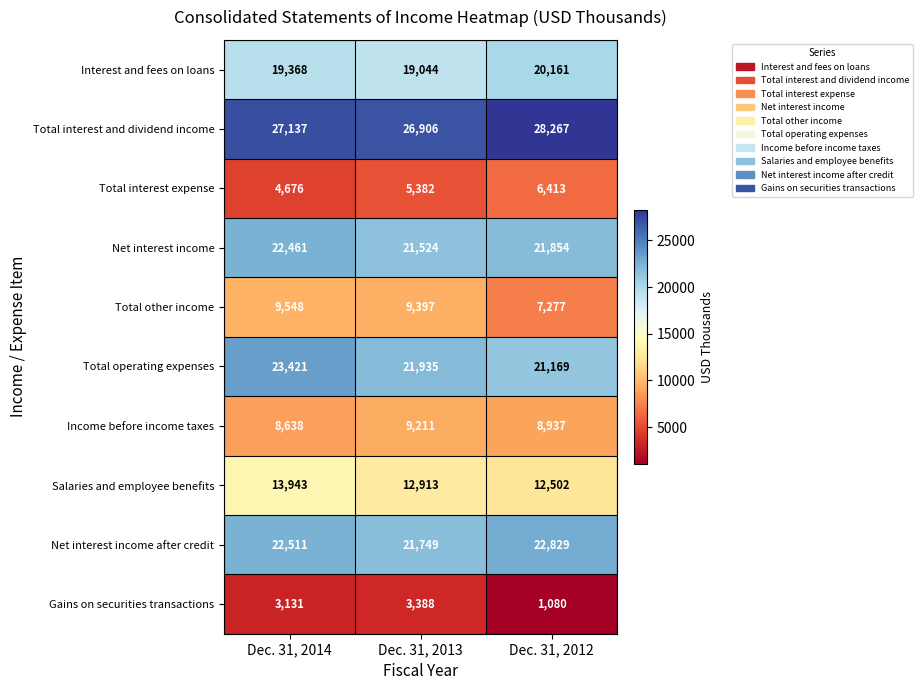

Where is Income before income taxes nearest to the value 8924?

Dec. 31, 2012